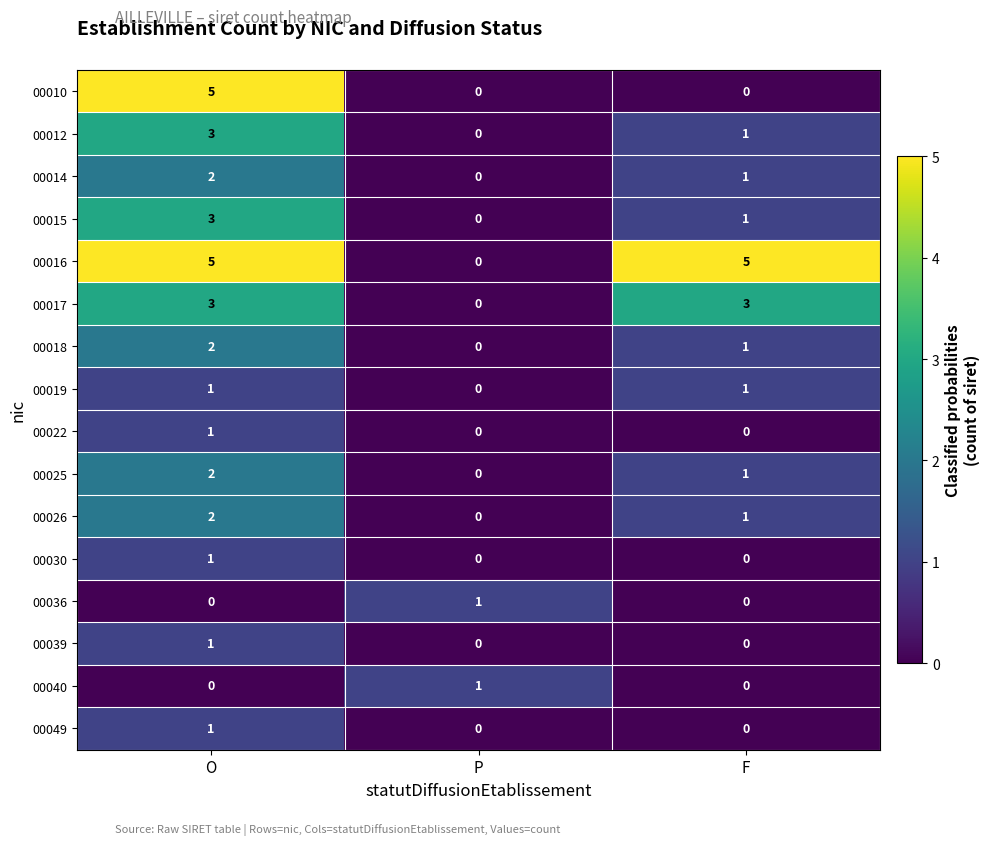

Which series changed the most between O and F?

00010